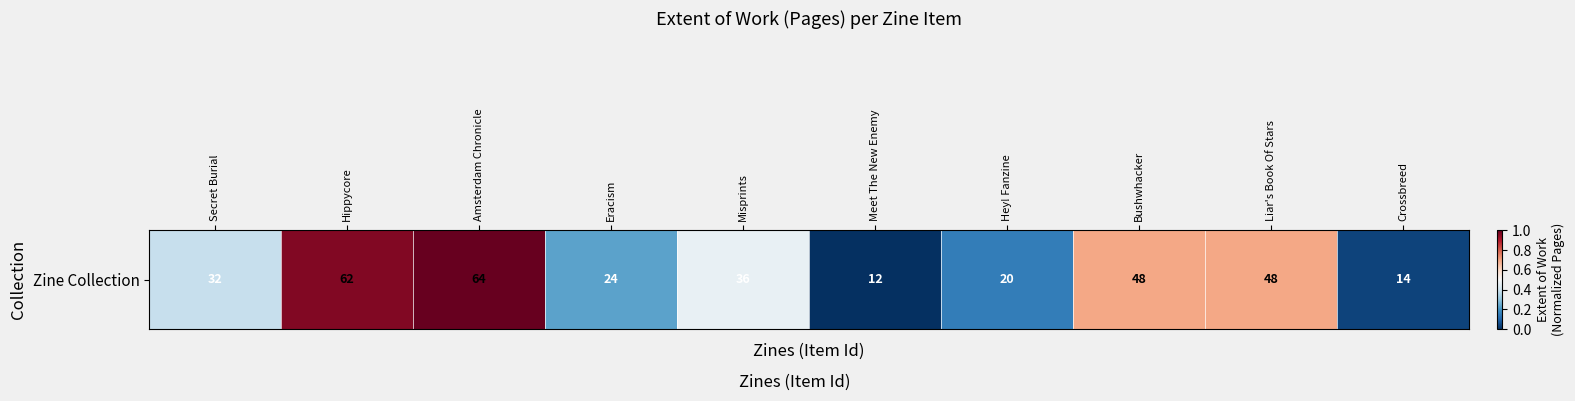

True or false: the data shows 0.4 at Eracism.

False